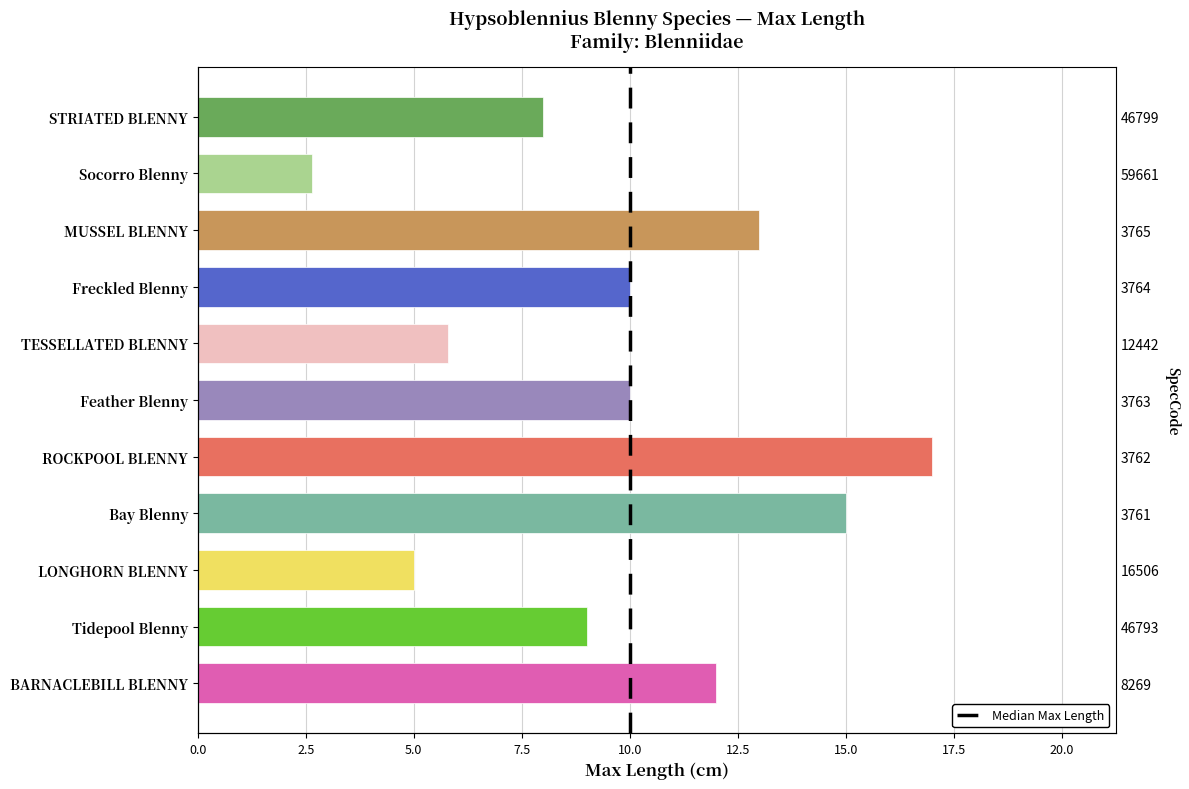

What is the sum of the values at ROCKPOOL BLENNY and LONGHORN BLENNY?

22.0